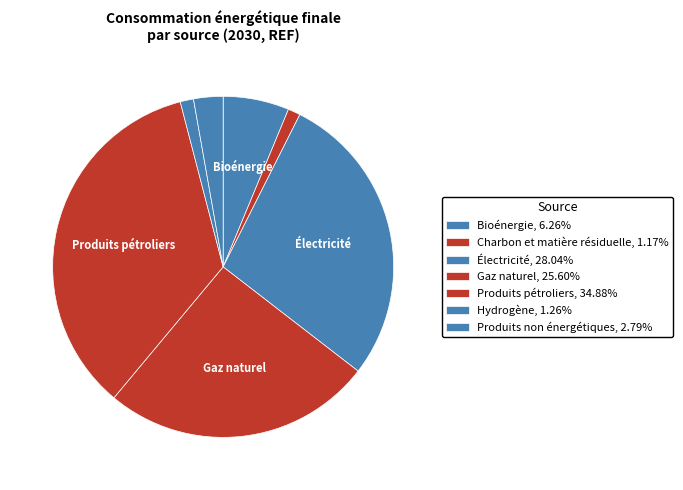

Which slice is the largest?

Produits pétroliers